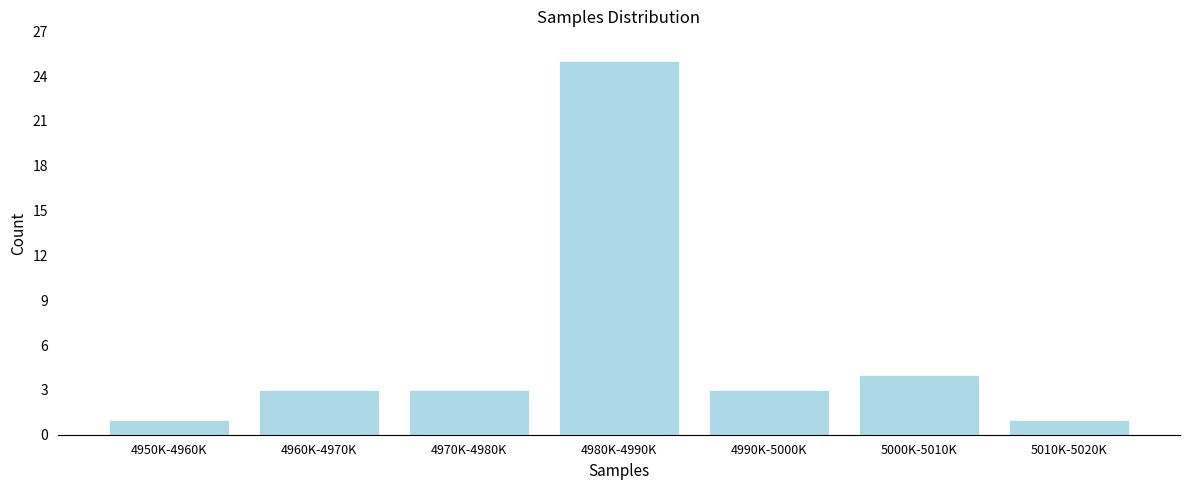

Reading left to right, extract all data points from this chart.

4950K-4960K=1	4960K-4970K=3	4970K-4980K=3	4980K-4990K=25	4990K-5000K=3	5000K-5010K=4	5010K-5020K=1